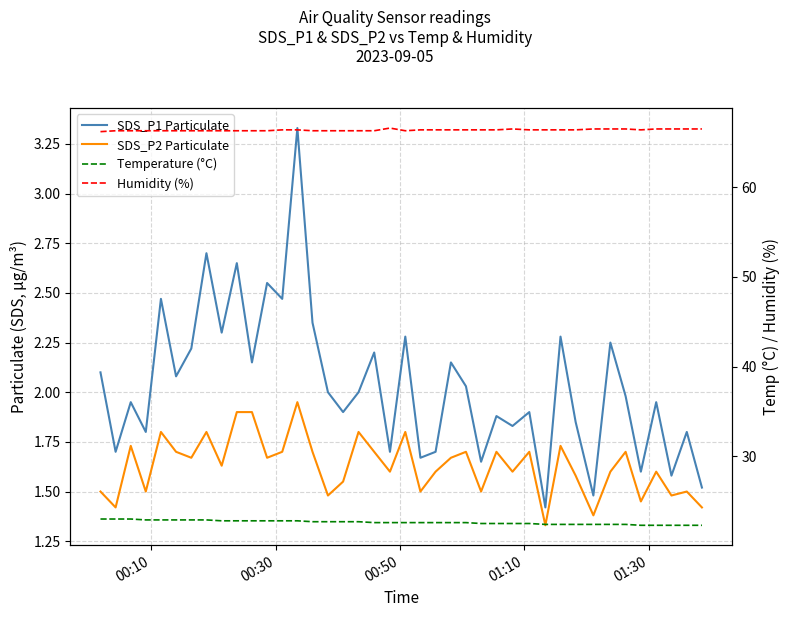

True or false: SDS_P2 Particulate has a value of 3.1 at 9.

False